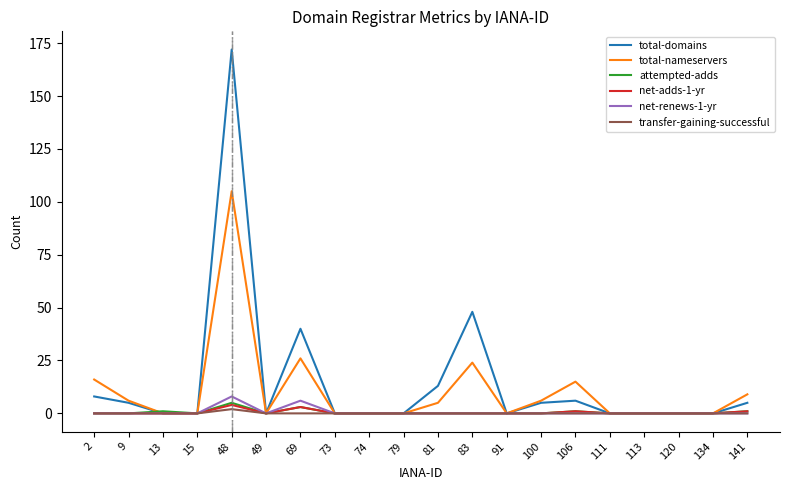

The value of transfer-gaining-successful at 100 is 0. True or false?

True